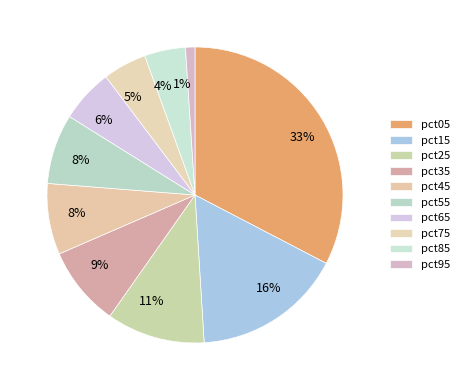

Is there any slice that represents more than half of the pie?

No